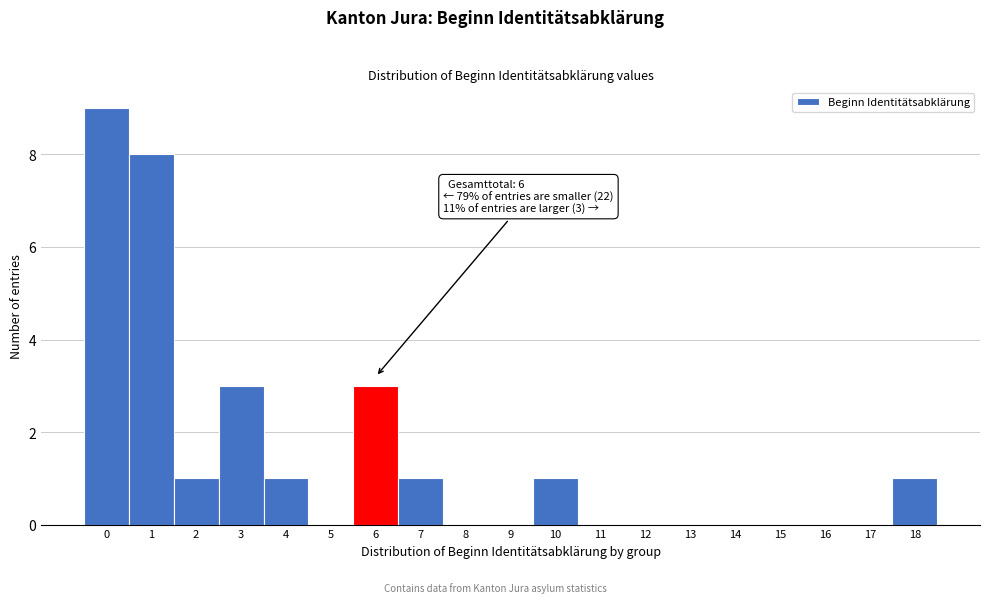

Reading left to right, list all the values displayed in this chart.

0=9	1=8	2=1	3=3	4=1	5=0	6=3	7=1	8=0	9=0	10=1	11=0	12=0	13=0	14=0	15=0	16=0	17=0	18=1